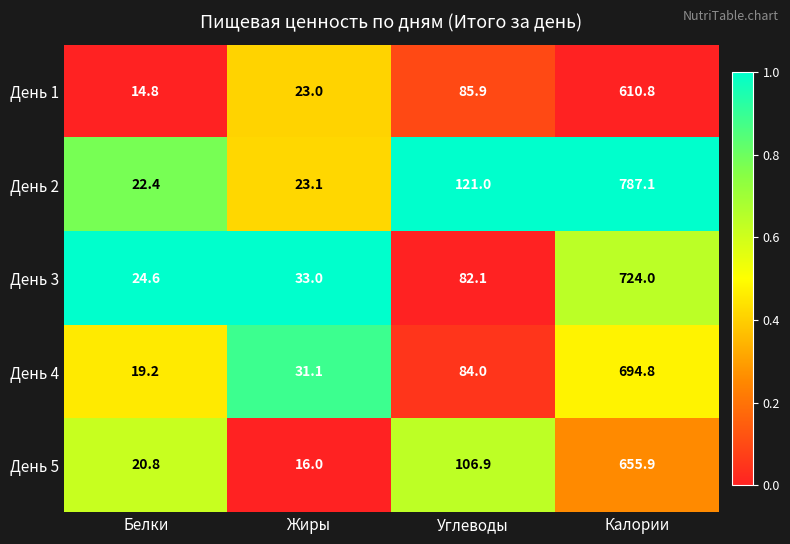

At which category is the sum across all series the highest?

Калории